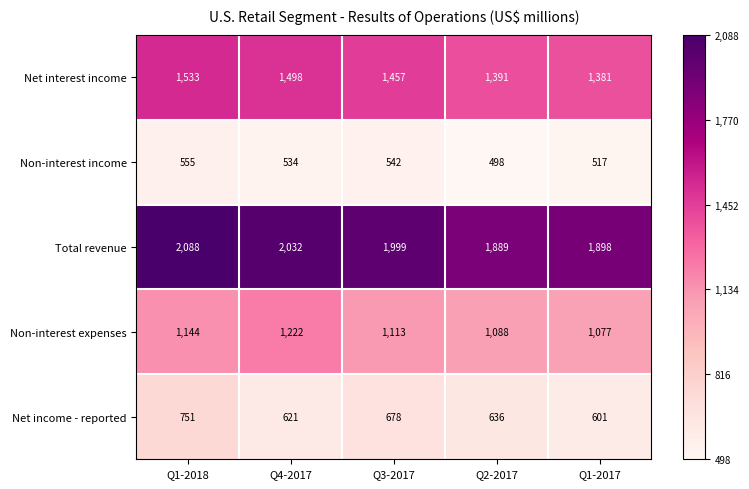

Which series has the largest range (max minus min)?

Total revenue